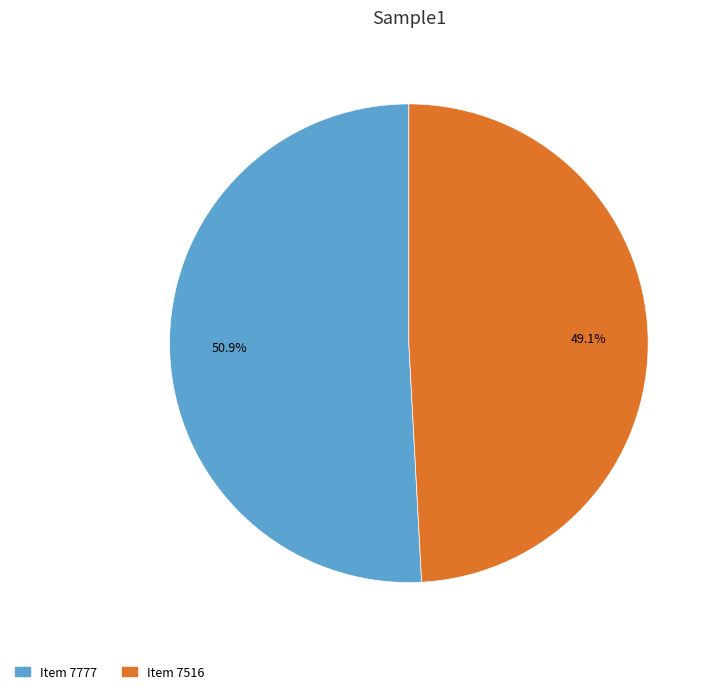

Is it true that Item 7516 is 59% of the pie?

False